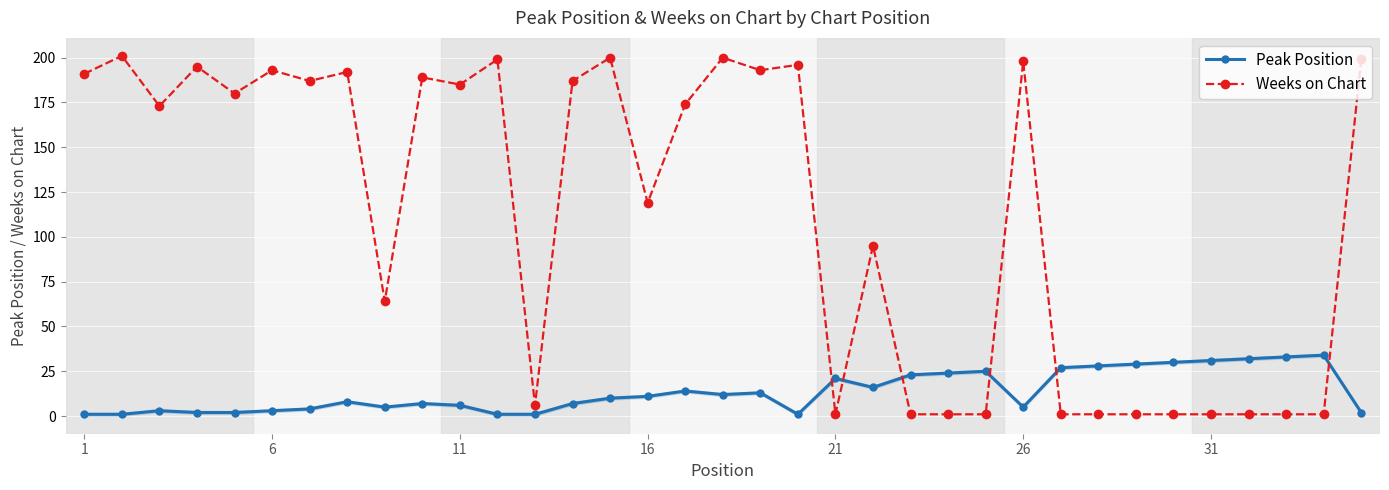

What is the value of the Weeks on Chart point at the 19th from the left?

193